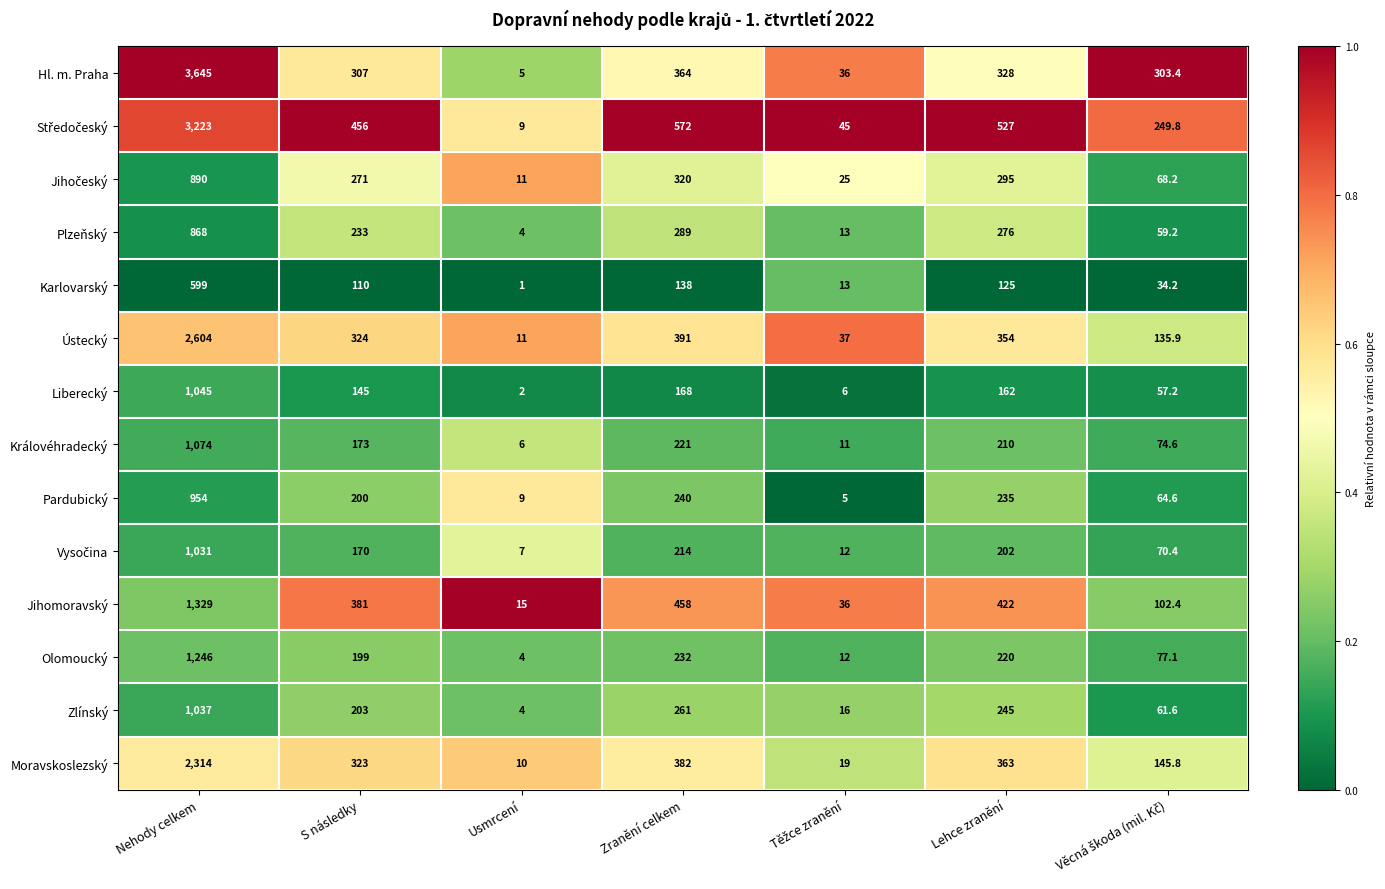

What is the sum of all Ústecký values?

3856.9